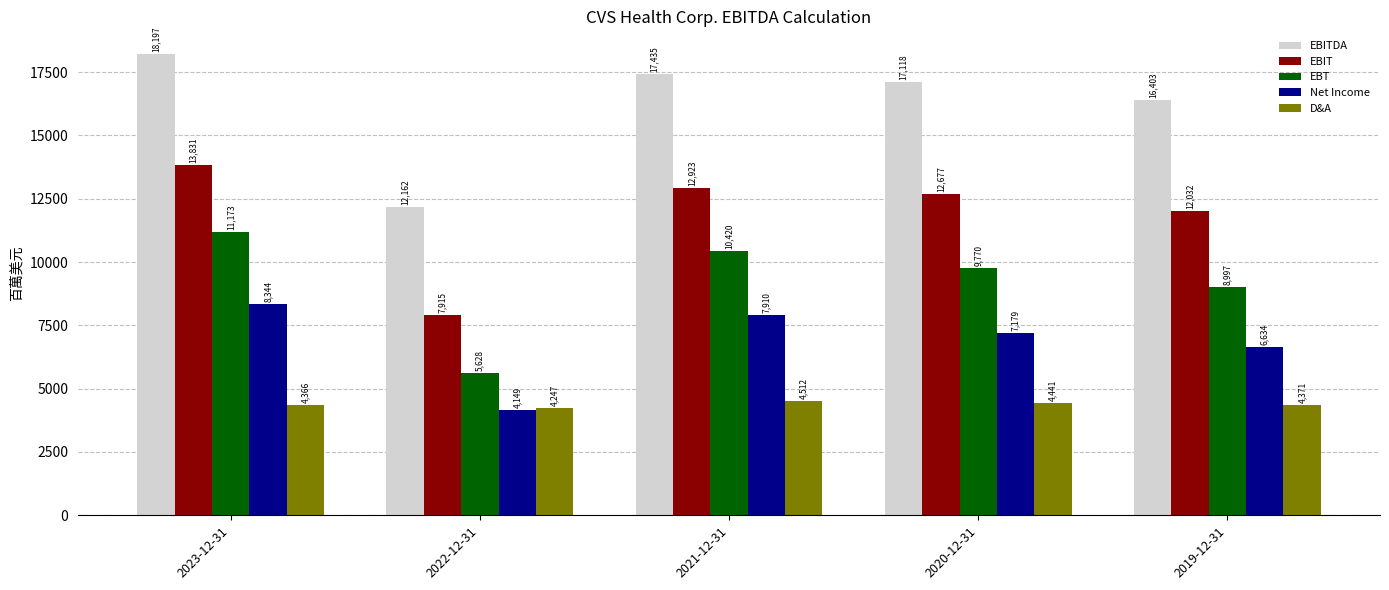

Which category has the lowest value in the EBIT series?

2022-12-31